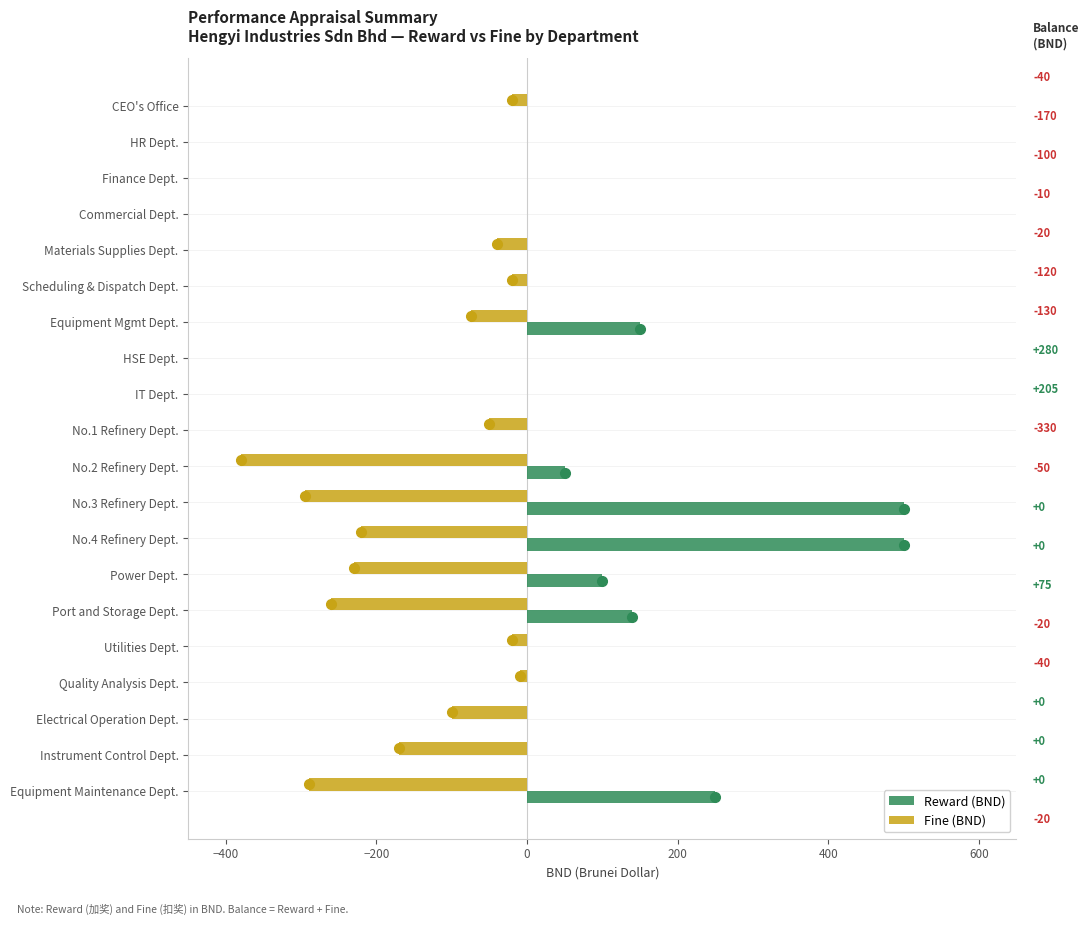

Is it true that Reward (BND) equals 0 at CEO's Office?

True